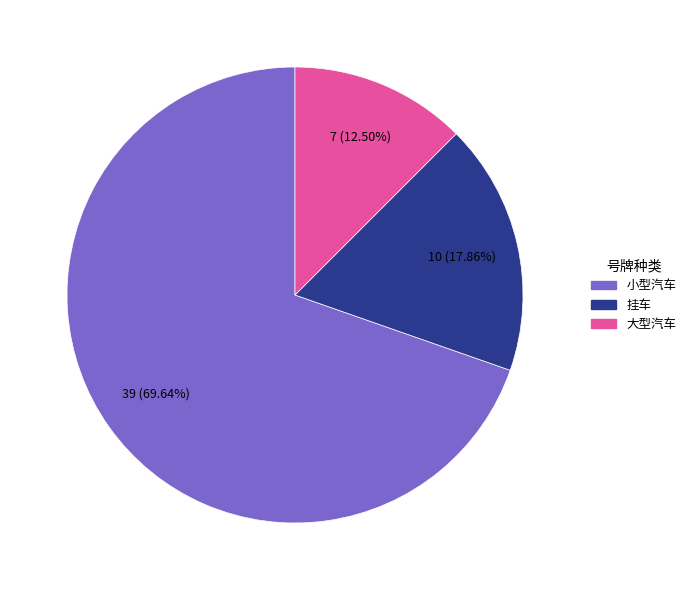

The 小型汽车 slice represents 58% of the pie. True or false?

False